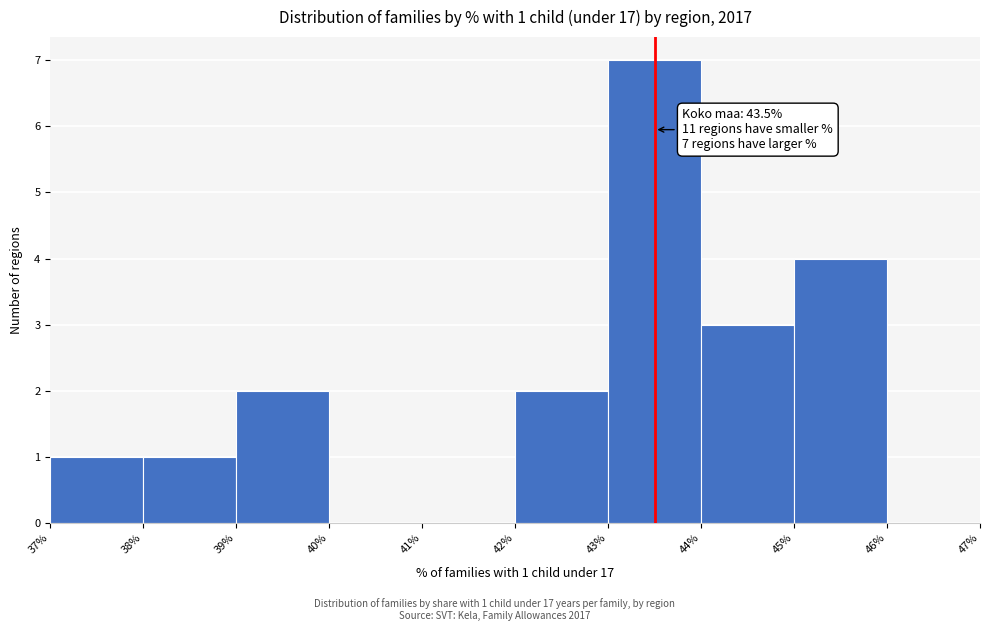

Which range on the x-axis has the tallest bar?

43% to 44%